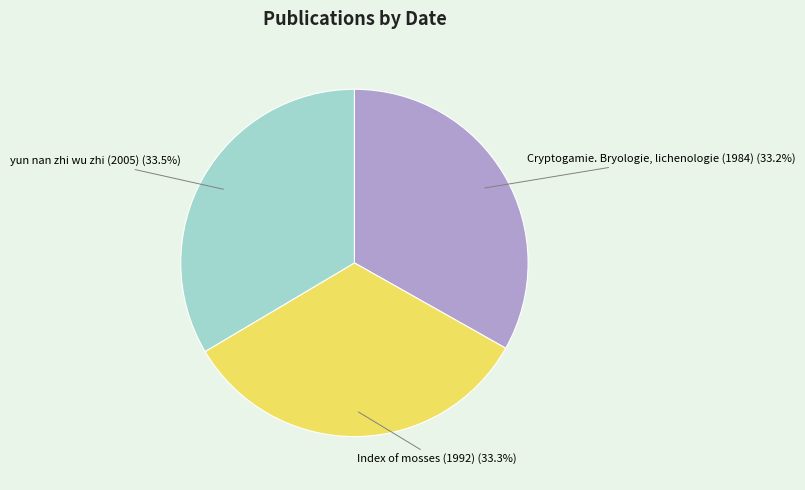

Is there any slice that represents more than half of the pie?

No